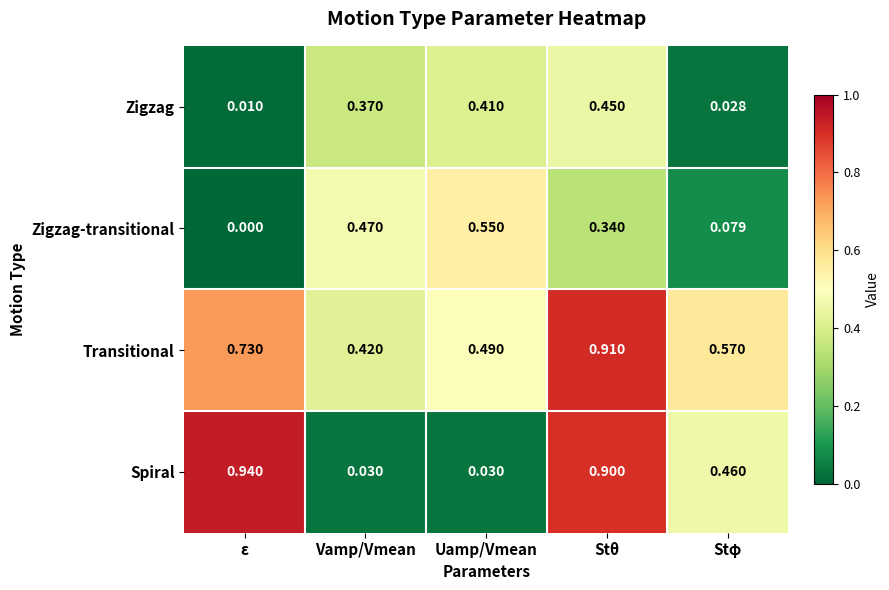

At which category is the sum across all series the highest?

Stθ